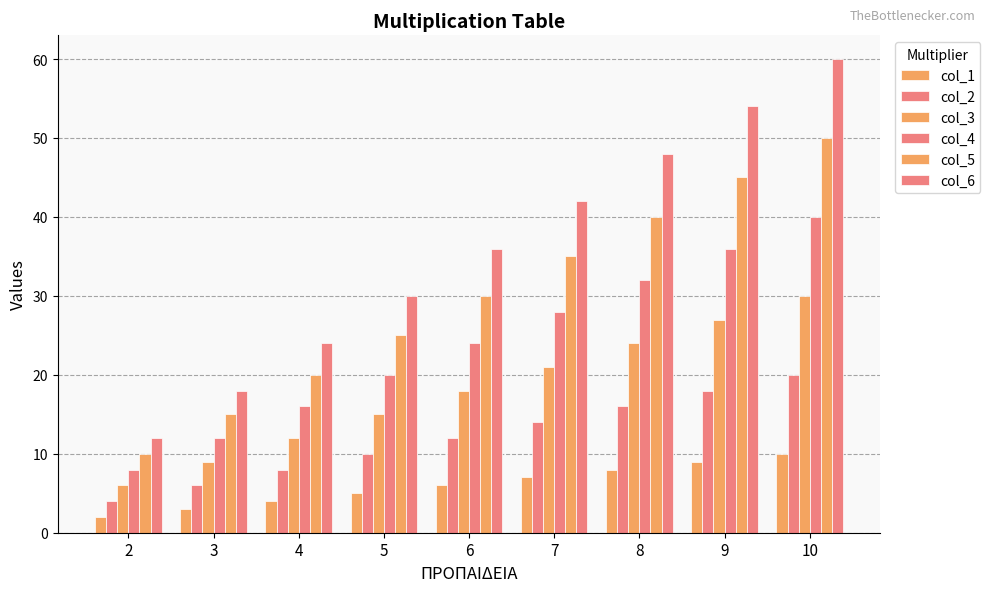

Reading left to right, extract all data points from this chart.

col_1: 2	3	4	5	6	7	8	9	10
col_2: 4	6	8	10	12	14	16	18	20
col_3: 6	9	12	15	18	21	24	27	30
col_4: 8	12	16	20	24	28	32	36	40
col_5: 10	15	20	25	30	35	40	45	50
col_6: 12	18	24	30	36	42	48	54	60